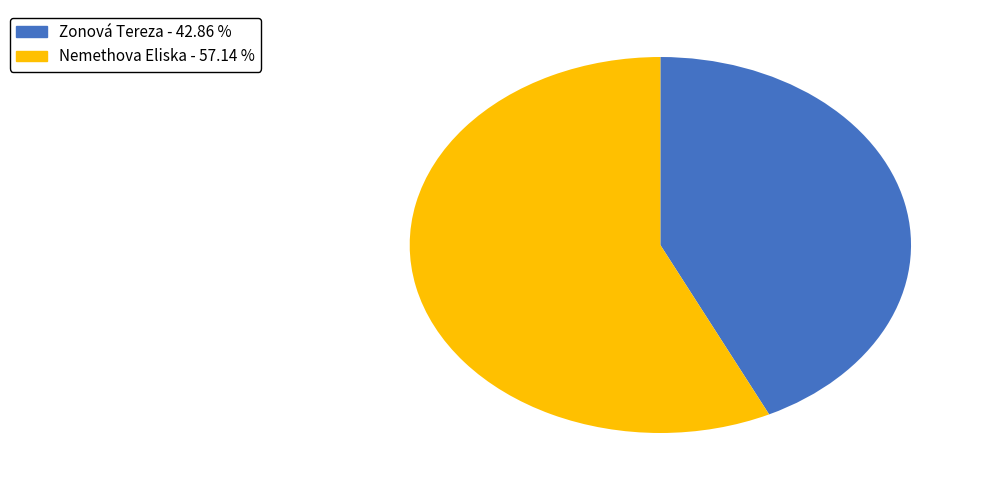

Is the sum of Zonová Tereza and Nemethova Eliska greater than half?

Yes